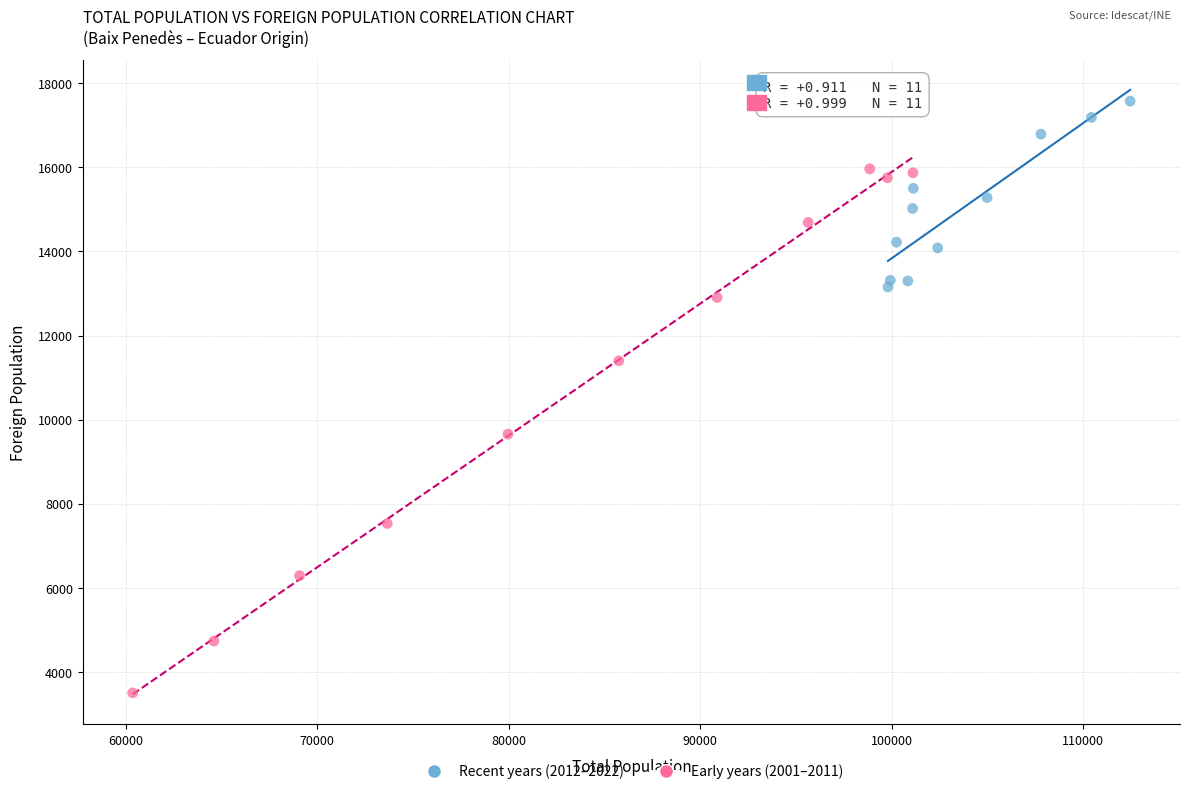

Which series reaches the maximum Y coordinate?

Recent years (2012–2022)